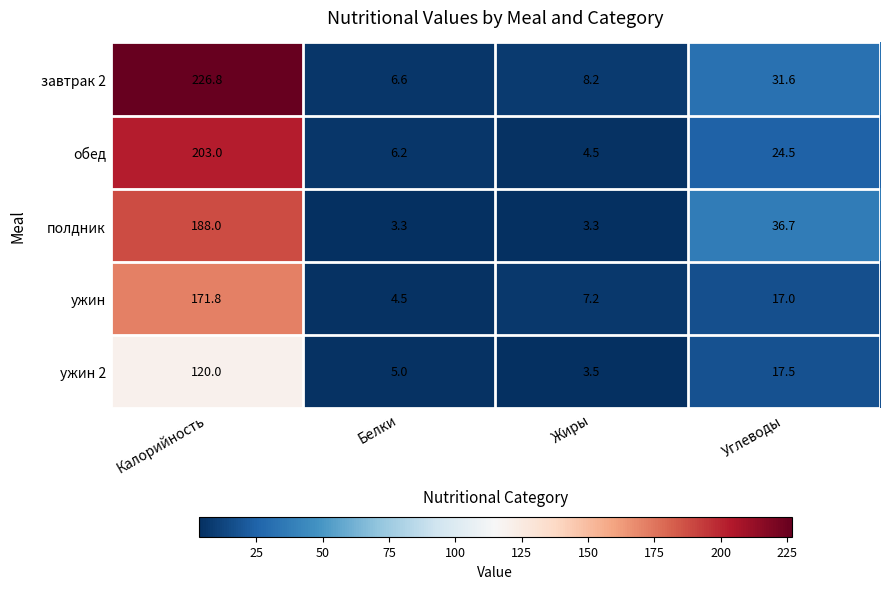

At how many categories does at least one series exceed 102?

1